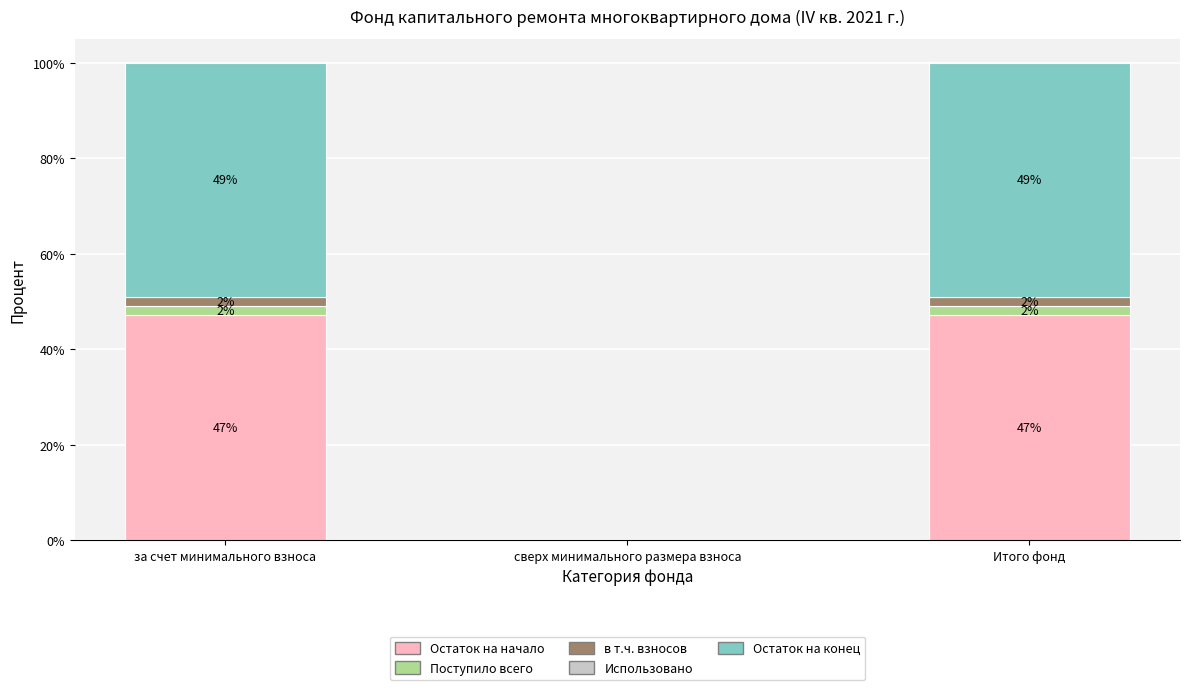

What is the maximum value for Остаток на начало?

47.1